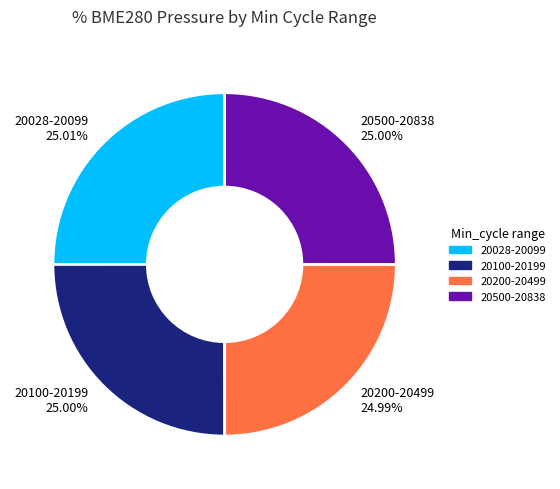

Does any single category account for the majority?

No